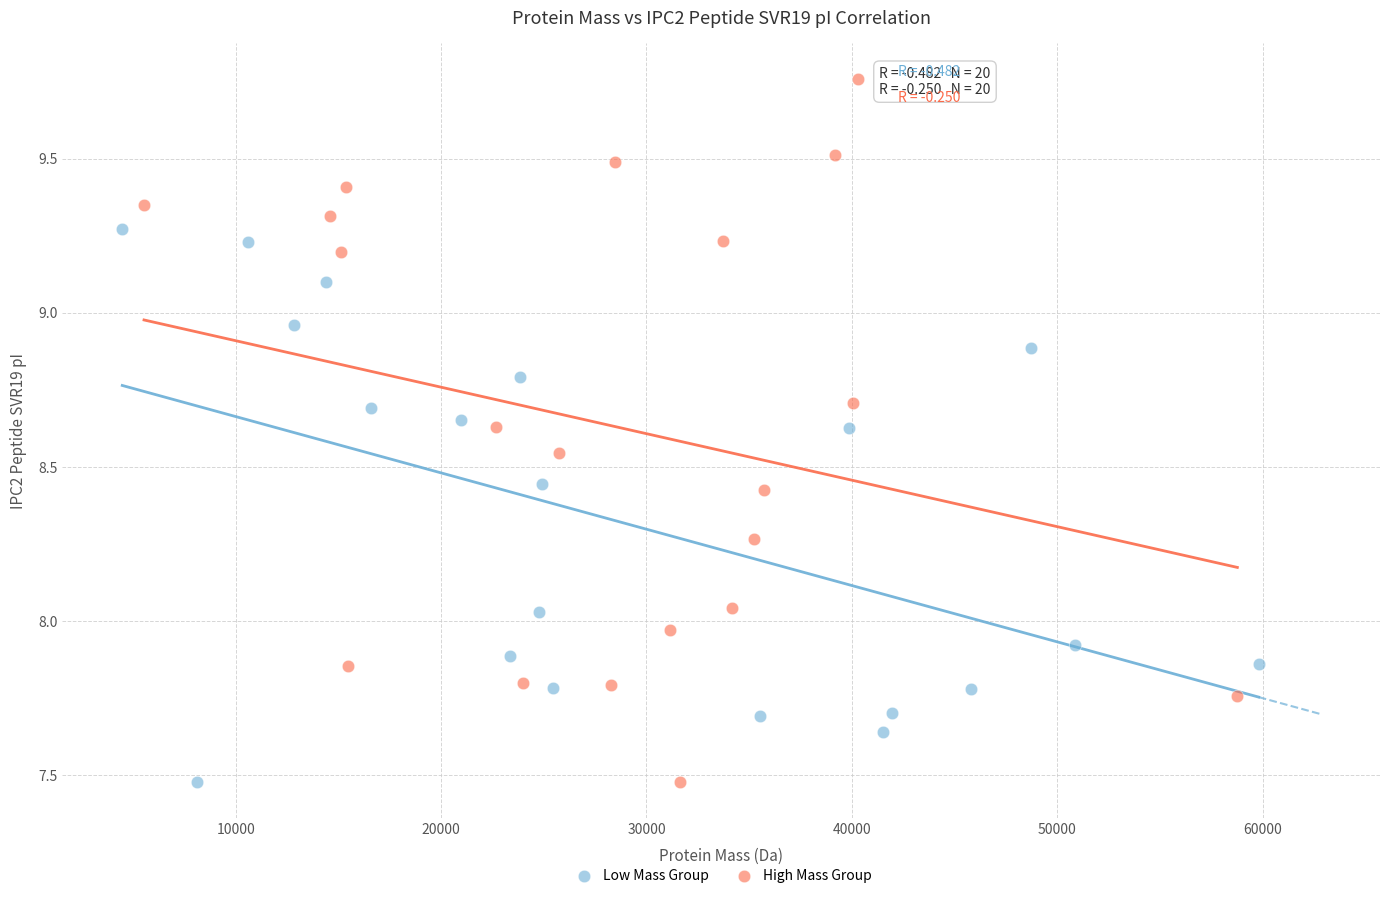

Which series has the largest Y range (max minus min)?

High Mass Group